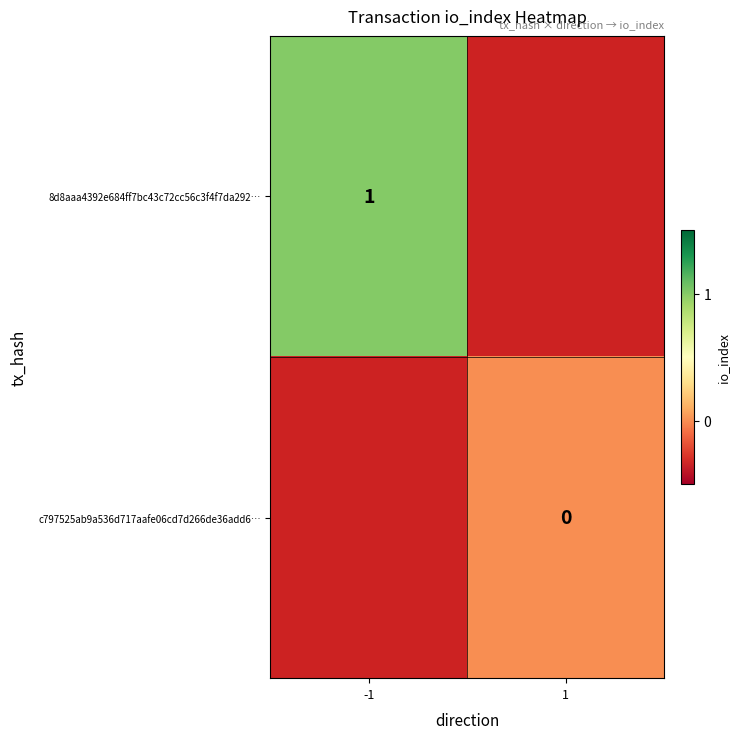

The value of 8d8aaa4392e684ff7bc43c72cc56c3f4f7da292… at -1 is 1. True or false?

True